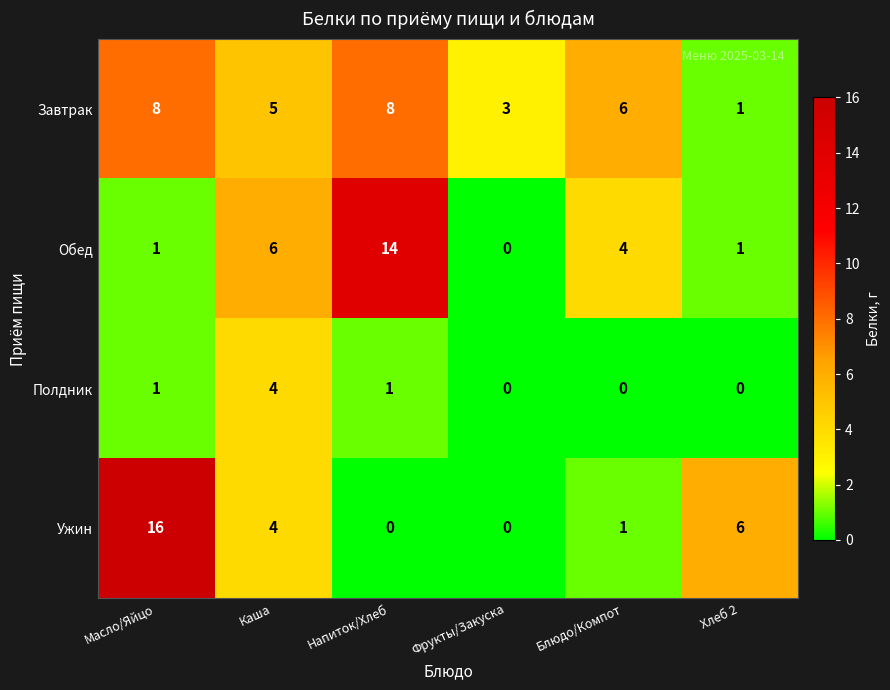

List the series in order of their peak value, lowest first.

Полдник, Завтрак, Обед, Ужин